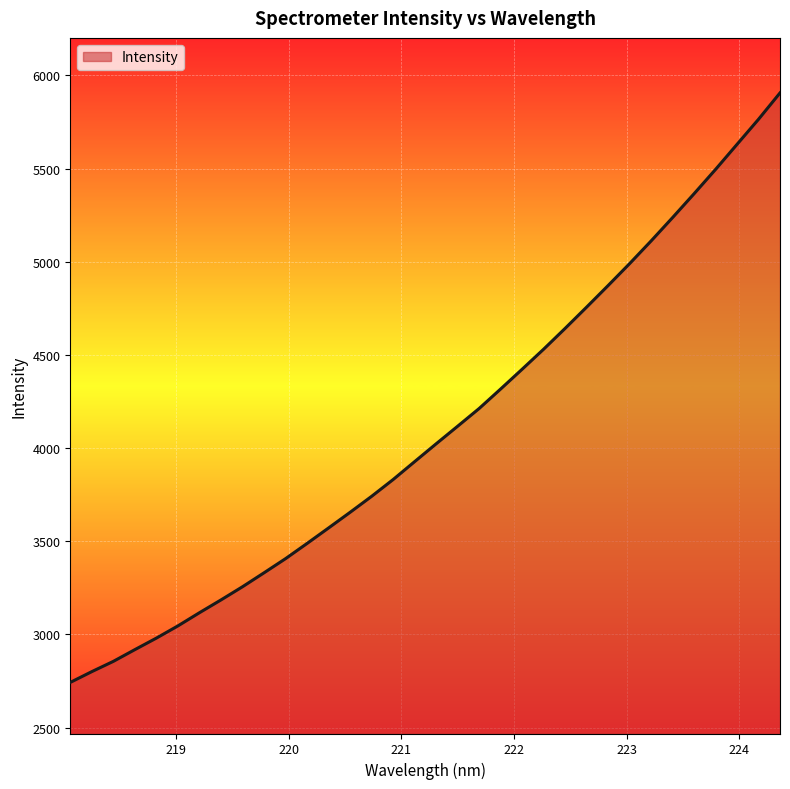

What is the greatest value displayed?

5906.1